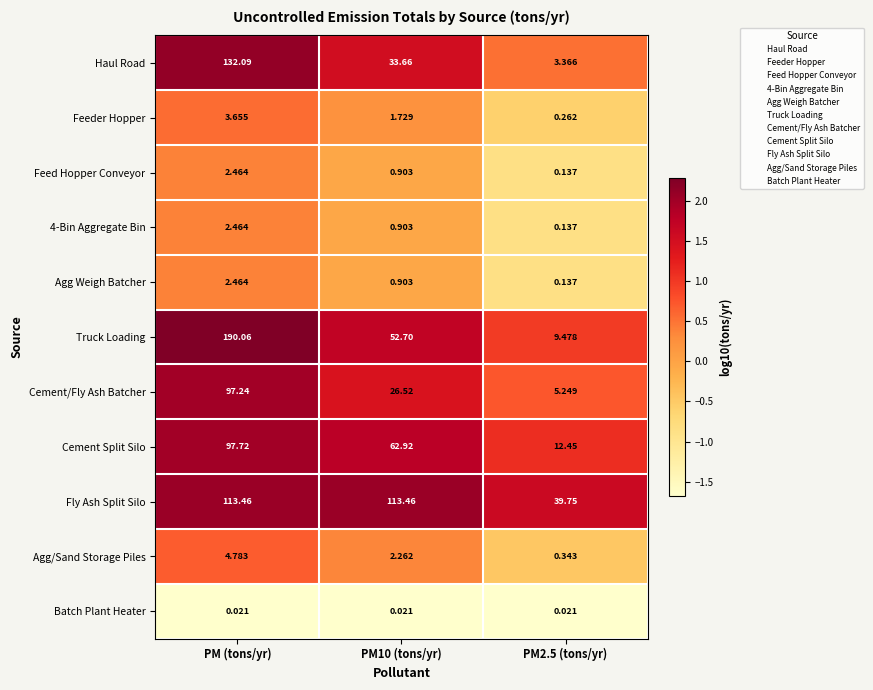

Which category has the highest value across all series?

PM (tons/yr)